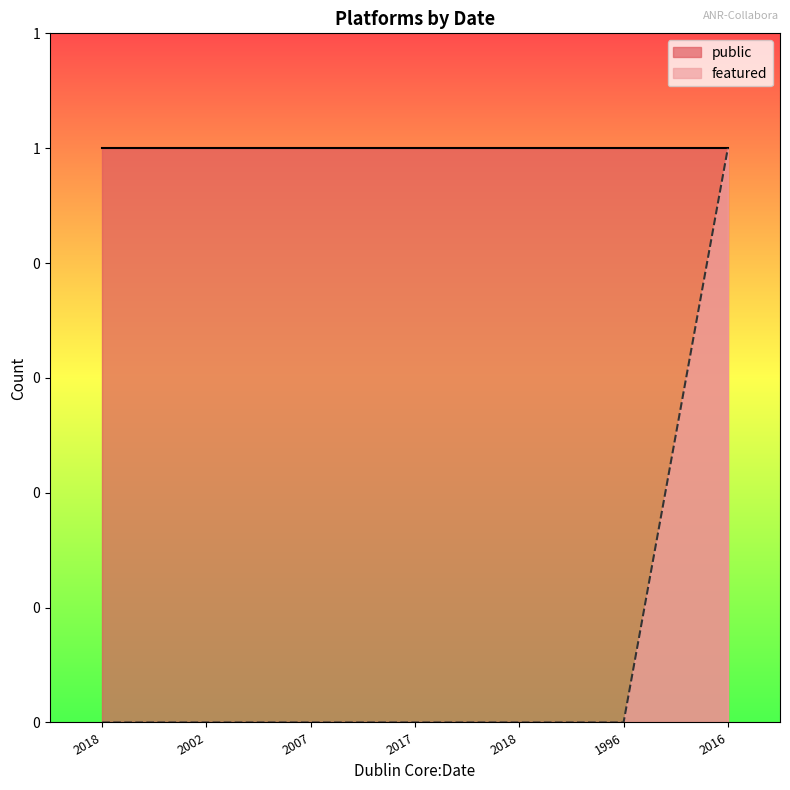

Which label corresponds to the smallest value in the chart?

2018